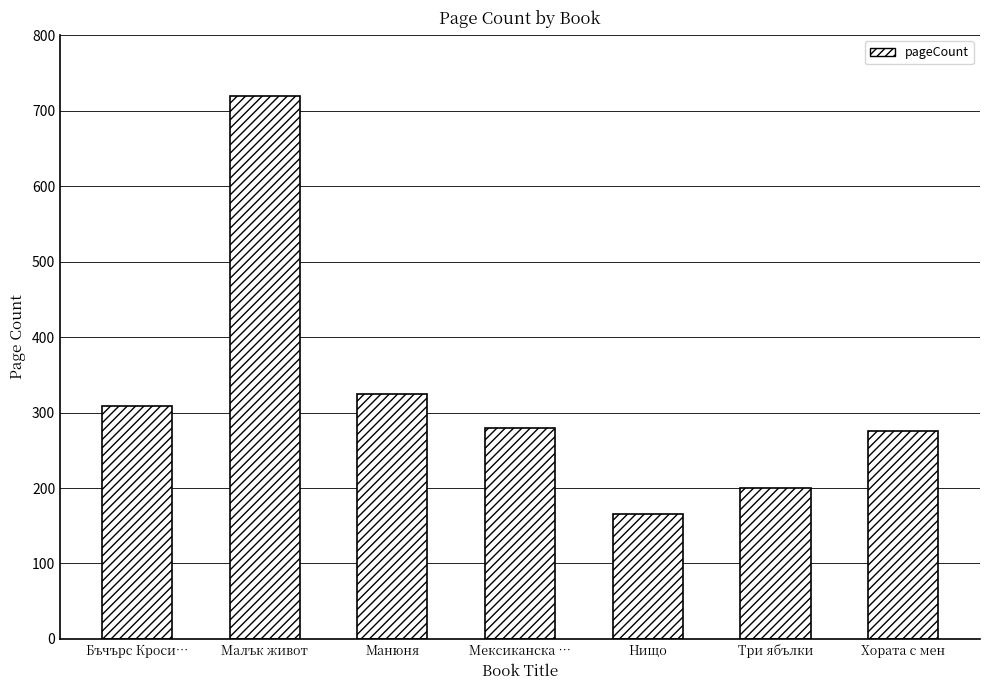

At which category does the chart reach its peak across all series?

Малък живот